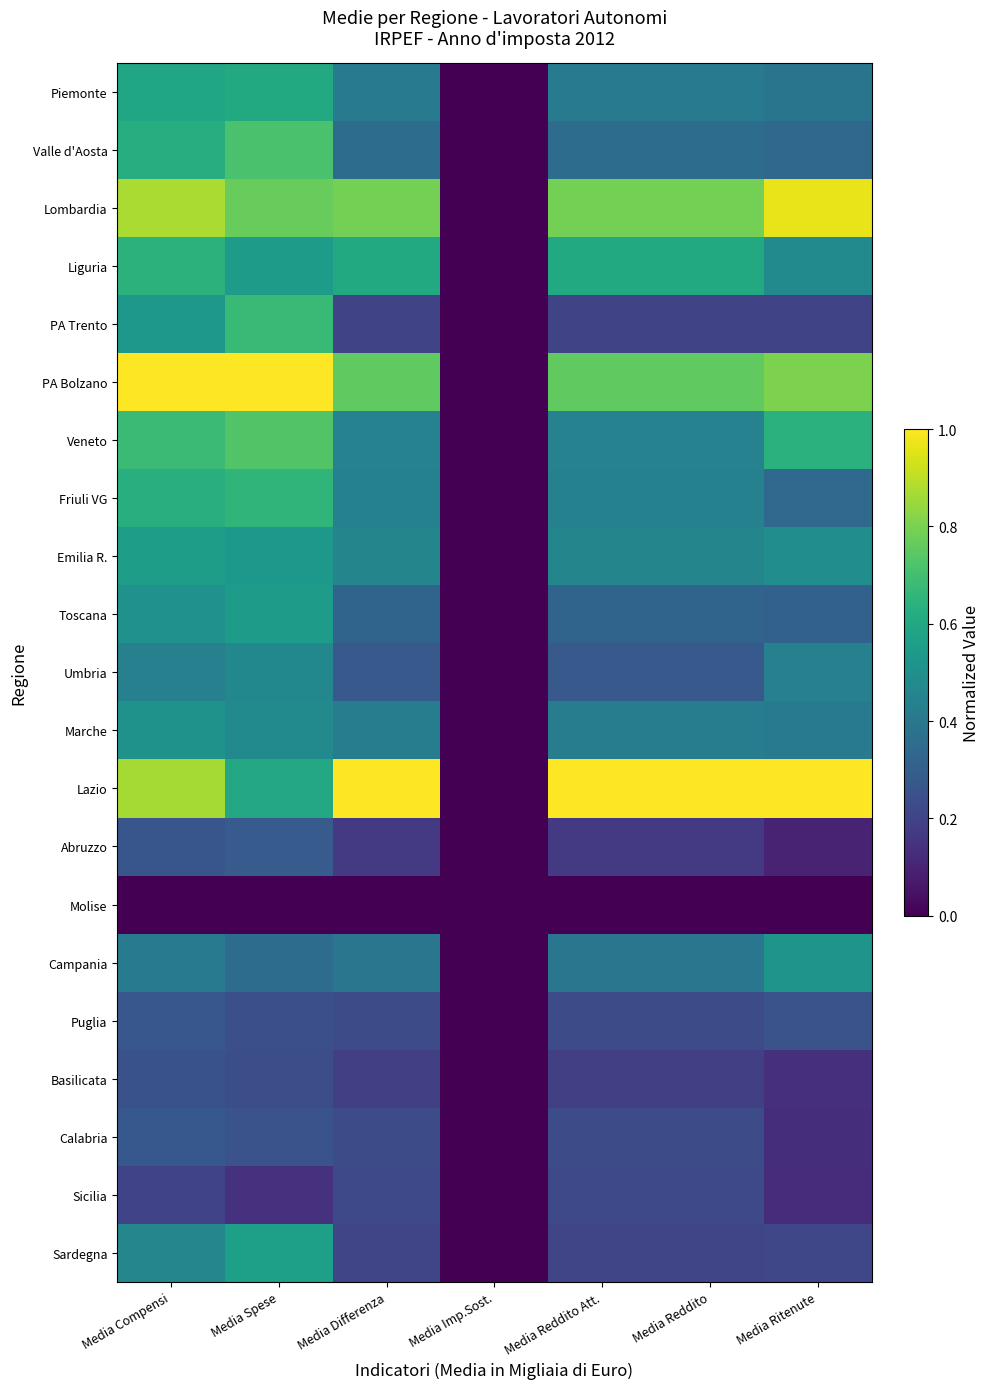

Reading left to right, transcribe all the data shown in this chart.

Piemonte: Media Compensi=0.6	Media Spese=0.6	Media Differenza=0.4	Media Imp.Sost.=0.0	Media Reddito Att.=0.4	Media Reddito=0.4	Media Ritenute=0.4
Valle d'Aosta: Media Compensi=0.6	Media Spese=0.7	Media Differenza=0.4	Media Imp.Sost.=0.0	Media Reddito Att.=0.4	Media Reddito=0.4	Media Ritenute=0.3
Lombardia: Media Compensi=0.9	Media Spese=0.8	Media Differenza=0.8	Media Imp.Sost.=0.0	Media Reddito Att.=0.8	Media Reddito=0.8	Media Ritenute=1.0
Liguria: Media Compensi=0.6	Media Spese=0.5	Media Differenza=0.6	Media Imp.Sost.=0.0	Media Reddito Att.=0.6	Media Reddito=0.6	Media Ritenute=0.5
PA Trento: Media Compensi=0.5	Media Spese=0.7	Media Differenza=0.2	Media Imp.Sost.=0.0	Media Reddito Att.=0.2	Media Reddito=0.2	Media Ritenute=0.2
PA Bolzano: Media Compensi=1.0	Media Spese=1.0	Media Differenza=0.8	Media Imp.Sost.=0.0	Media Reddito Att.=0.8	Media Reddito=0.8	Media Ritenute=0.8
Veneto: Media Compensi=0.7	Media Spese=0.7	Media Differenza=0.4	Media Imp.Sost.=0.0	Media Reddito Att.=0.4	Media Reddito=0.4	Media Ritenute=0.6
Friuli VG: Media Compensi=0.6	Media Spese=0.7	Media Differenza=0.4	Media Imp.Sost.=0.0	Media Reddito Att.=0.4	Media Reddito=0.4	Media Ritenute=0.3
Emilia R.: Media Compensi=0.6	Media Spese=0.5	Media Differenza=0.5	Media Imp.Sost.=0.0	Media Reddito Att.=0.5	Media Reddito=0.5	Media Ritenute=0.5
Toscana: Media Compensi=0.5	Media Spese=0.5	Media Differenza=0.3	Media Imp.Sost.=0.0	Media Reddito Att.=0.3	Media Reddito=0.3	Media Ritenute=0.3
Umbria: Media Compensi=0.4	Media Spese=0.5	Media Differenza=0.3	Media Imp.Sost.=0.0	Media Reddito Att.=0.3	Media Reddito=0.3	Media Ritenute=0.4
Marche: Media Compensi=0.5	Media Spese=0.5	Media Differenza=0.4	Media Imp.Sost.=0.0	Media Reddito Att.=0.4	Media Reddito=0.4	Media Ritenute=0.4
Lazio: Media Compensi=0.9	Media Spese=0.6	Media Differenza=1.0	Media Imp.Sost.=0.0	Media Reddito Att.=1.0	Media Reddito=1.0	Media Ritenute=1.0
Abruzzo: Media Compensi=0.3	Media Spese=0.3	Media Differenza=0.2	Media Imp.Sost.=0.0	Media Reddito Att.=0.2	Media Reddito=0.2	Media Ritenute=0.1
Molise: Media Compensi=0.0	Media Spese=0.0	Media Differenza=0.0	Media Imp.Sost.=0.0	Media Reddito Att.=0.0	Media Reddito=0.0	Media Ritenute=0.0
Campania: Media Compensi=0.4	Media Spese=0.4	Media Differenza=0.4	Media Imp.Sost.=0.0	Media Reddito Att.=0.4	Media Reddito=0.4	Media Ritenute=0.5
Puglia: Media Compensi=0.3	Media Spese=0.2	Media Differenza=0.2	Media Imp.Sost.=0.0	Media Reddito Att.=0.2	Media Reddito=0.2	Media Ritenute=0.3
Basilicata: Media Compensi=0.3	Media Spese=0.2	Media Differenza=0.2	Media Imp.Sost.=0.0	Media Reddito Att.=0.2	Media Reddito=0.2	Media Ritenute=0.1
Calabria: Media Compensi=0.3	Media Spese=0.3	Media Differenza=0.2	Media Imp.Sost.=0.0	Media Reddito Att.=0.2	Media Reddito=0.2	Media Ritenute=0.1
Sicilia: Media Compensi=0.2	Media Spese=0.1	Media Differenza=0.2	Media Imp.Sost.=0.0	Media Reddito Att.=0.2	Media Reddito=0.2	Media Ritenute=0.1
Sardegna: Media Compensi=0.5	Media Spese=0.6	Media Differenza=0.2	Media Imp.Sost.=0.0	Media Reddito Att.=0.2	Media Reddito=0.2	Media Ritenute=0.2